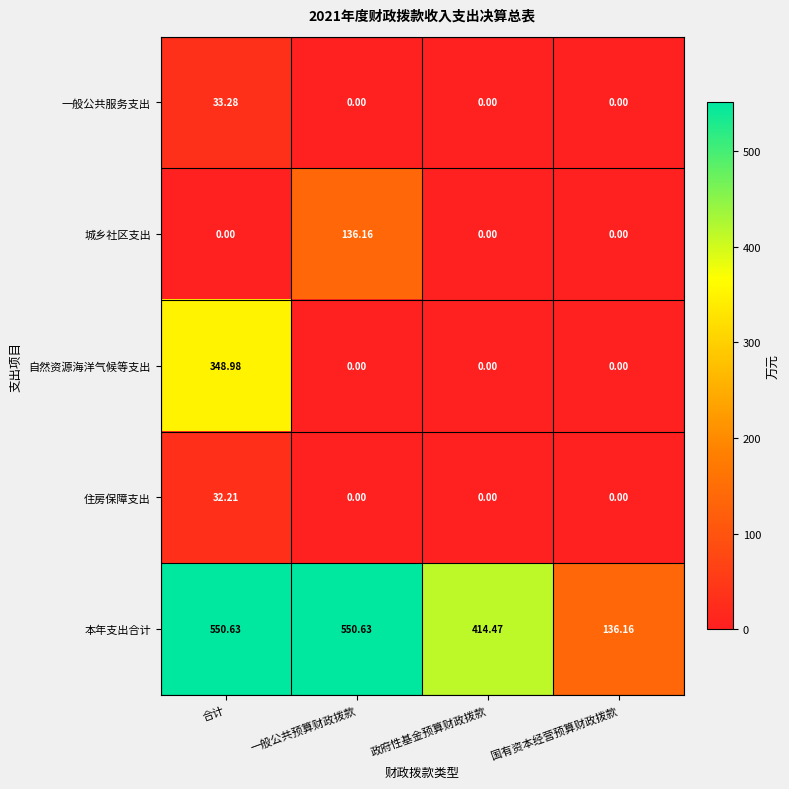

What is the difference between the highest and lowest values at 国有资本经营预算财政拨款?

136.2